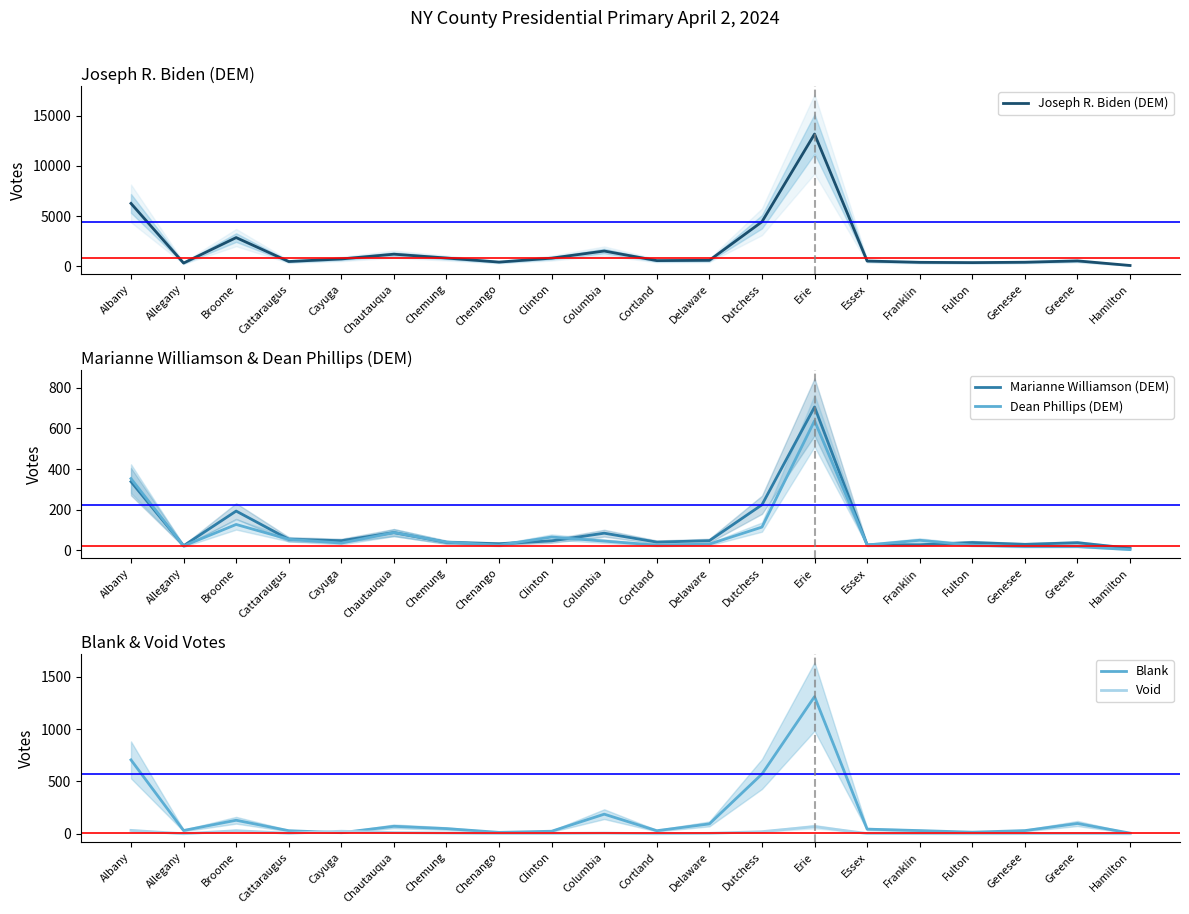

What is the highest value of the Void series?

68